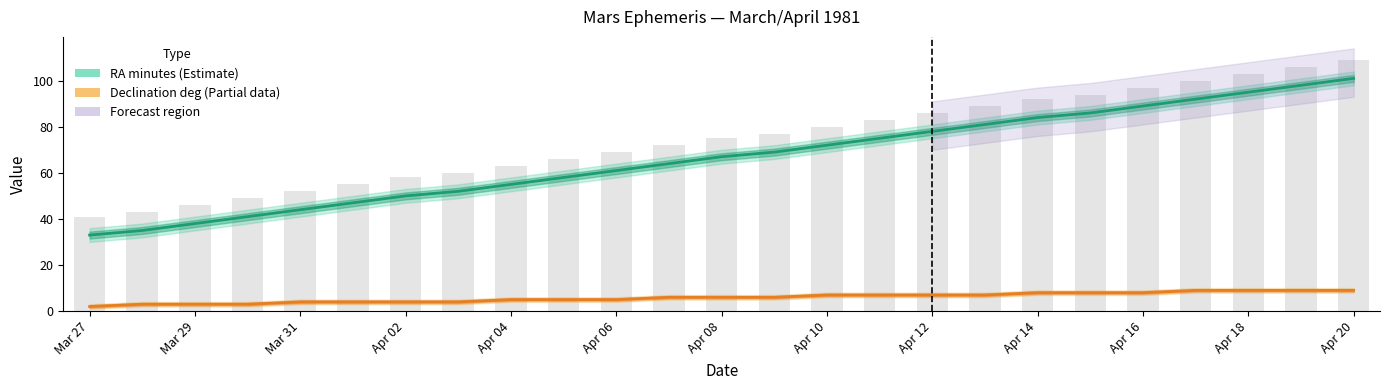

True or false: Declination deg (Partial) has a value of 6 at 13.

True